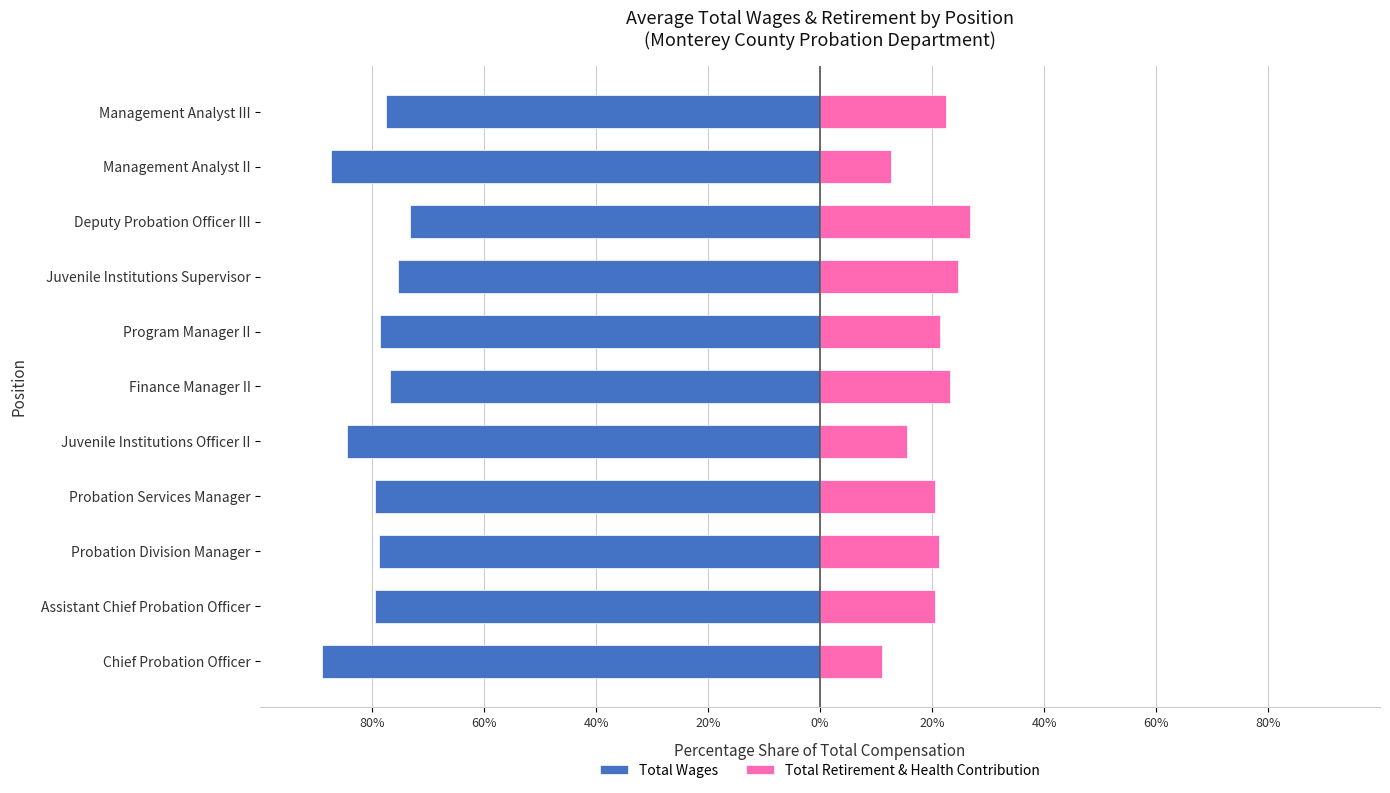

Are the bars horizontal?

Yes